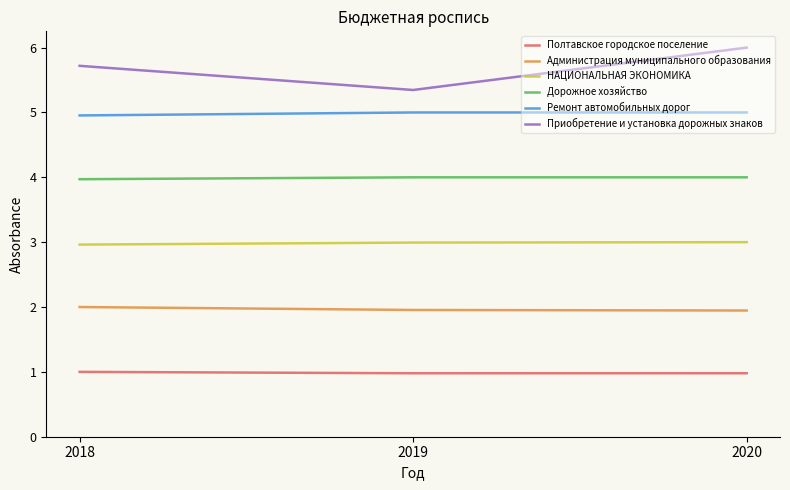

Is the value of Приобретение и установка дорожных знаков at 2018 greater than the value of Ремонт автомобильных дорог at 2018?

Yes